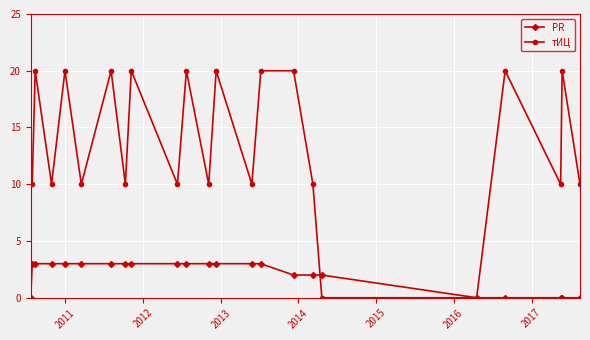

List the series in order of their overall mean, highest first.

тИЦ, PR